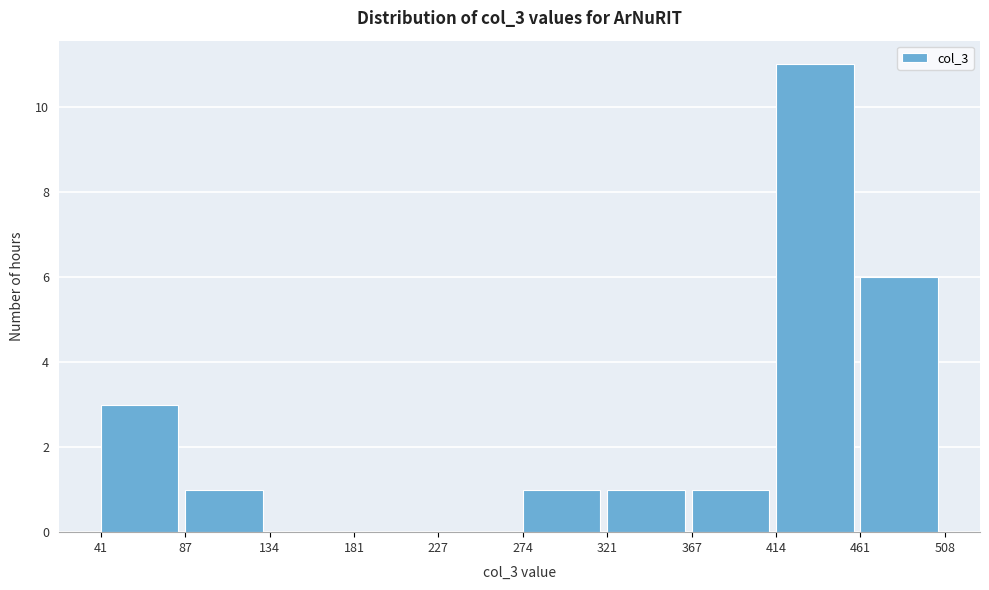

Reading left to right, transcribe this chart: for each bar, give the range it covers on the x-axis and its height. The values are not printed on the chart, so give them approximately, as read against the axis.

41 to 87: 3
87 to 134: 1
134 to 181: 0
181 to 227: 0
227 to 274: 0
274 to 321: 1
321 to 367: 1
367 to 414: 1
414 to 461: 11
461 to 508: 6